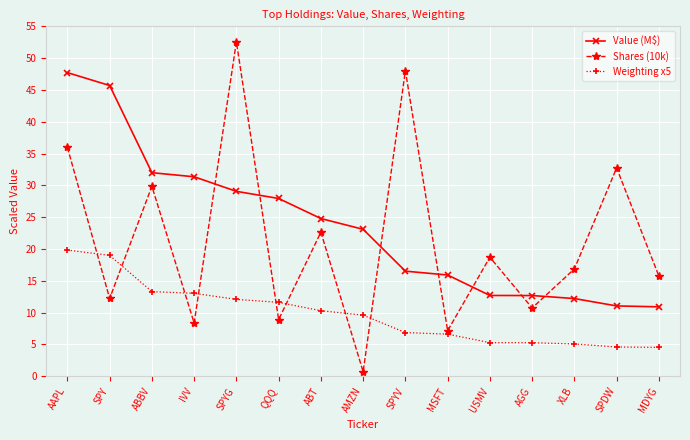

Which series has the largest range (max minus min)?

Shares (10k)